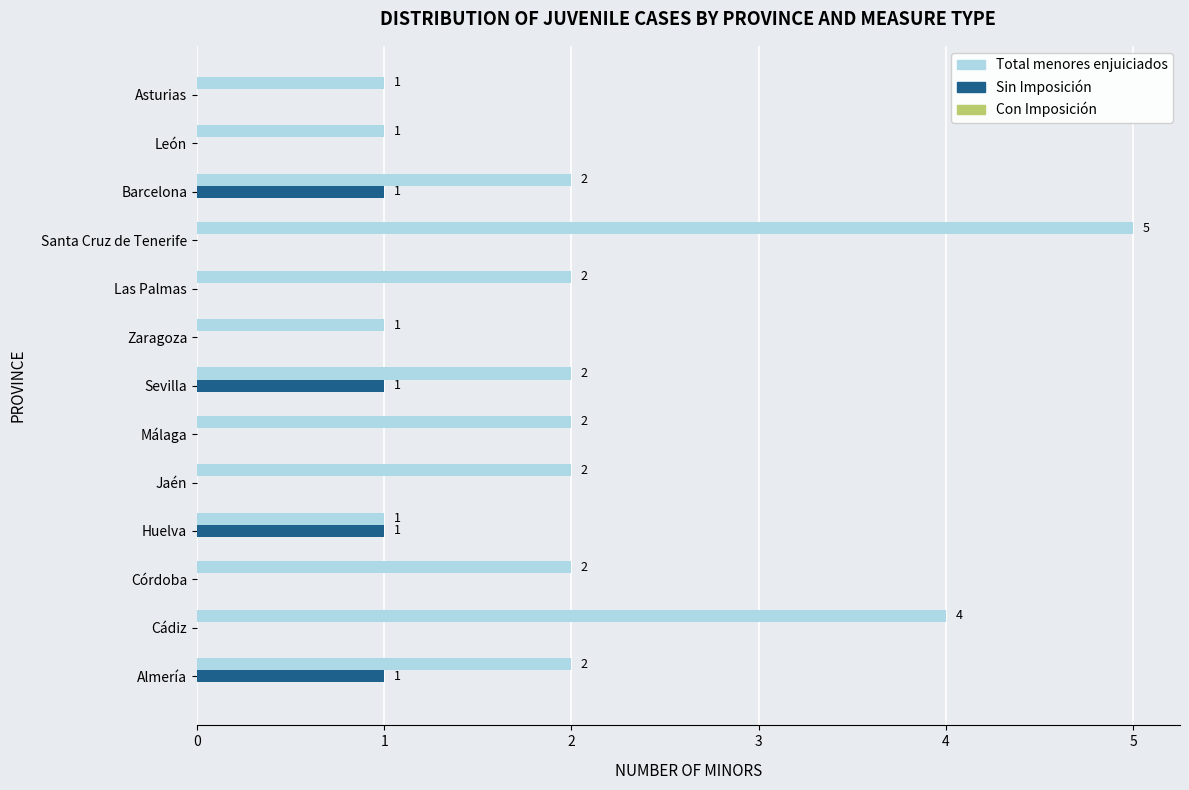

What is the greatest value displayed?

5